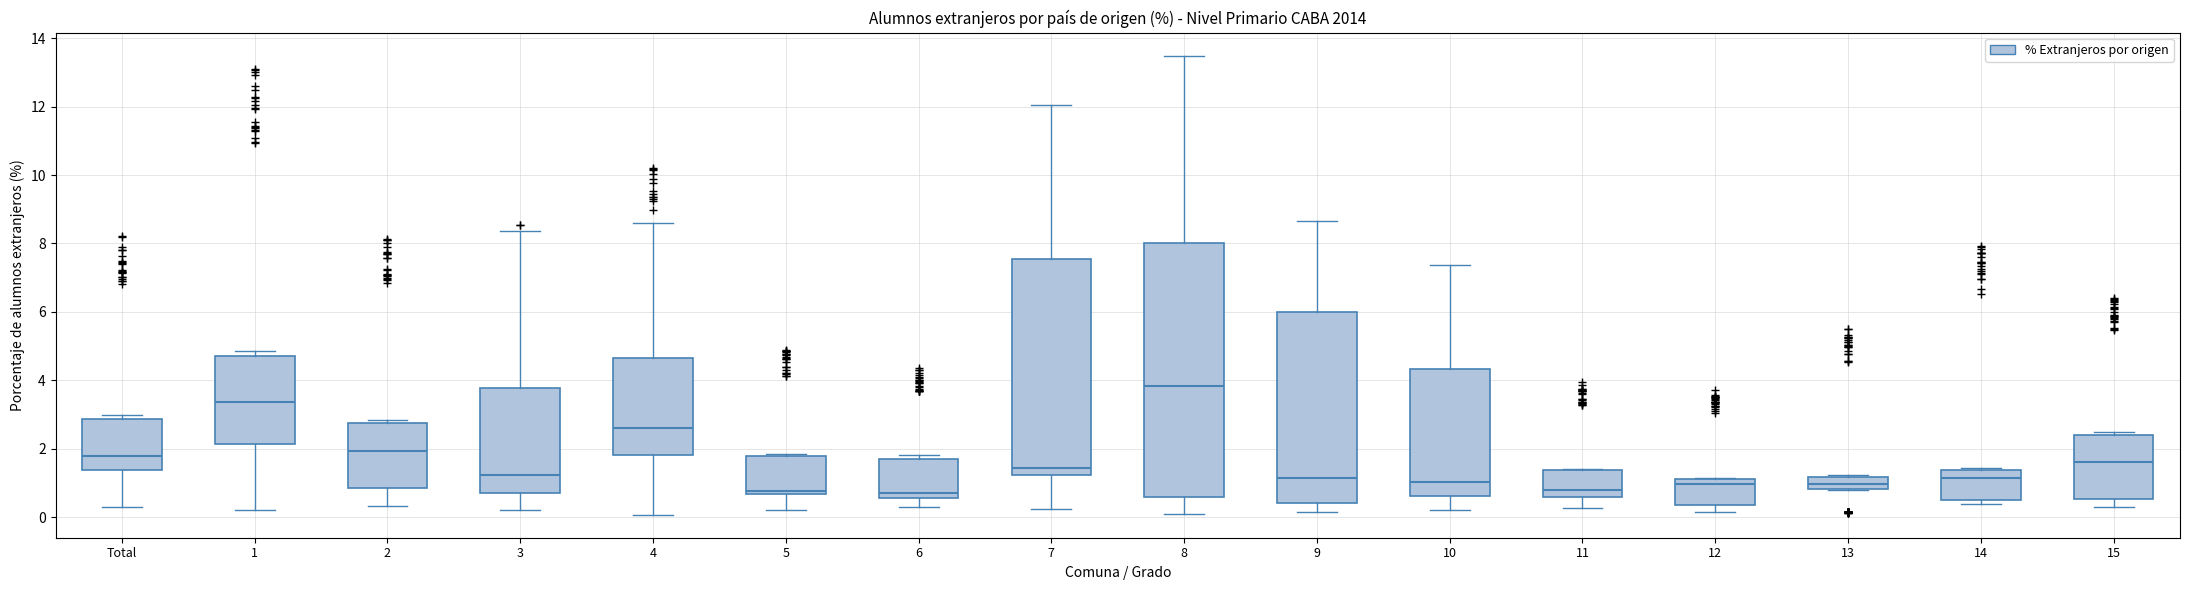

Reading left to right, transcribe this box plot: for each box, give where its median line is, the range the box spans, and where its two whiskers end, as read against the y-axis. The values are not printed on the chart, so give them approximately, as read against the axis.

Total: median 1.8, box 1.4 to 2.8, whiskers 0.2 to 3.0
1: median 3.4, box 2.2 to 4.6, whiskers 0.2 to 4.8
2: median 2.0, box 0.8 to 2.8, whiskers 0.4 to 2.8 (just above the box's upper edge)
3: median 1.2, box 0.6 to 3.8, whiskers 0.2 to 8.4
4: median 2.6, box 1.8 to 4.6, whiskers 0.0 to 8.6
5: median 0.8, box 0.6 to 1.8, whiskers 0.2 to 1.8 (just above the box's upper edge)
6: median 0.8, box 0.6 to 1.6, whiskers 0.2 to 1.8
7: median 1.4, box 1.2 to 7.6, whiskers 0.2 to 12.0
8: median 3.8, box 0.6 to 8.0, whiskers 0.0 to 13.4
9: median 1.2, box 0.4 to 6.0, whiskers 0.2 to 8.6
10: median 1.0, box 0.6 to 4.4, whiskers 0.2 to 7.4
11: median 0.8, box 0.6 to 1.4, whiskers 0.2 to 1.4
12: median 1.0, box 0.4 to 1.2, whiskers 0.2 to 1.2
13: median 1.0, box 0.8 to 1.2, whiskers 0.8 to 1.2 (just above the box's upper edge)
14: median 1.2, box 0.6 to 1.4, whiskers 0.4 to 1.4 (just above the box's upper edge)
15: median 1.6, box 0.6 to 2.4, whiskers 0.2 to 2.4 (just above the box's upper edge)